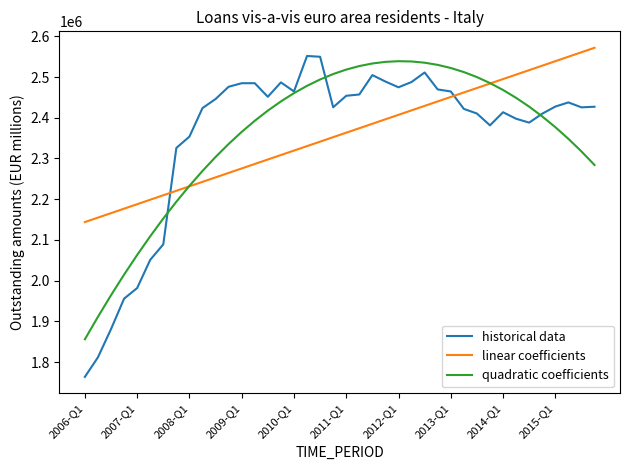

Which series has the largest range (max minus min)?

historical data